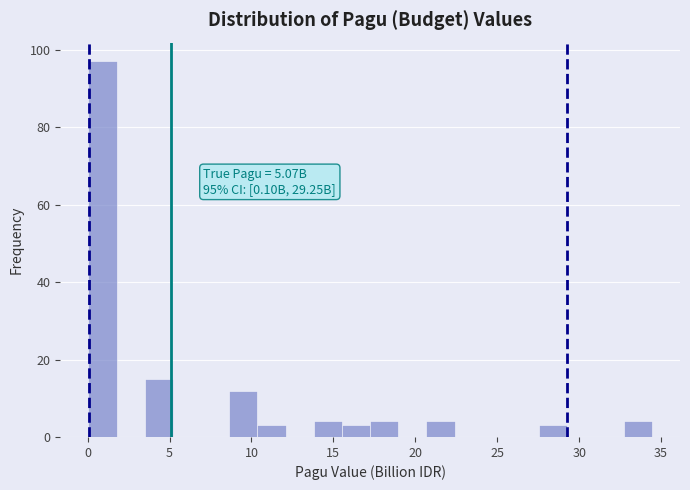

Read against the x-axis, roughly where is the centre of the tallest bar?

1.0